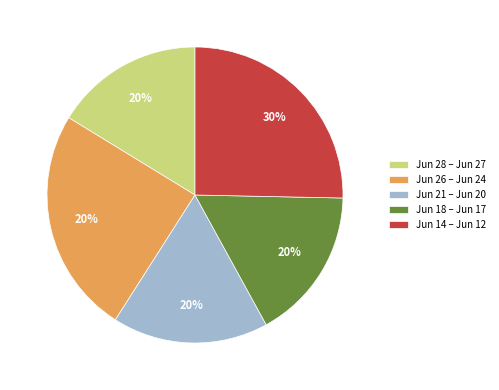

Which slice is the smallest?

2024-06-28